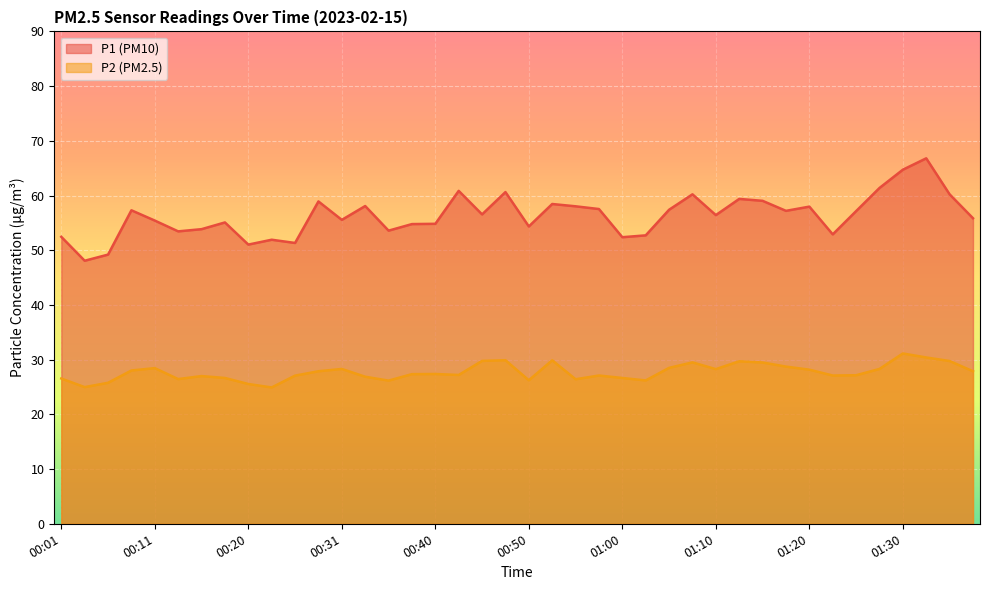

What is the difference between the second highest and minimum values in the P2 series?

5.5